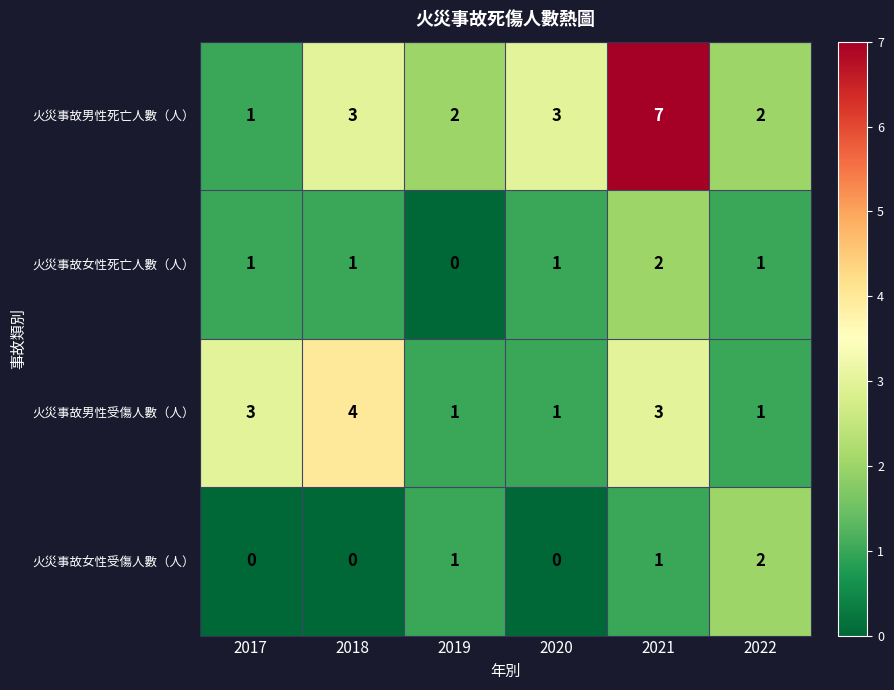

What is the average value of the 火災事故男性死亡人數（人） series?

3